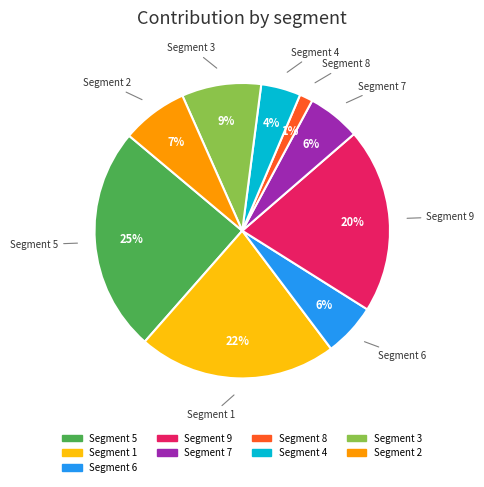

To the nearest percent, what is the average slice percentage?

11%